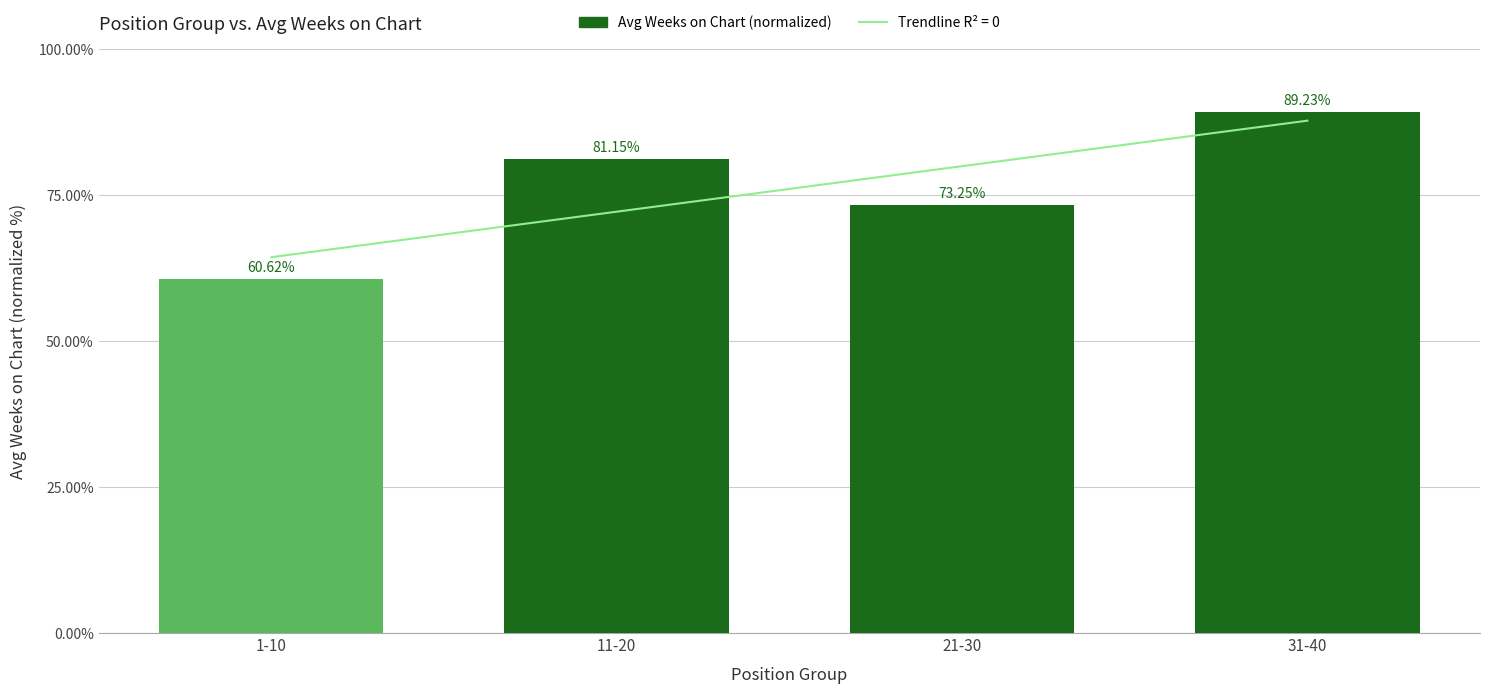

True or false: the data shows 93.7 at 1-10.

False